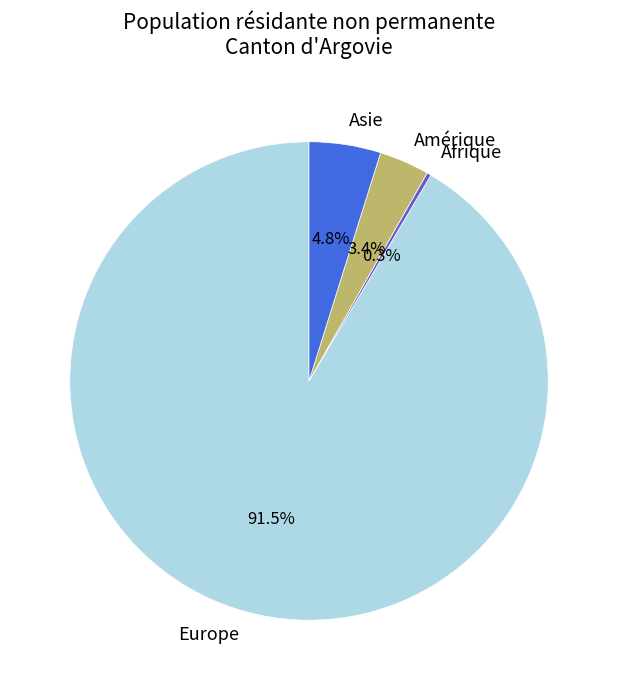

Combined, do Afrique and Amérique account for over 50%?

No